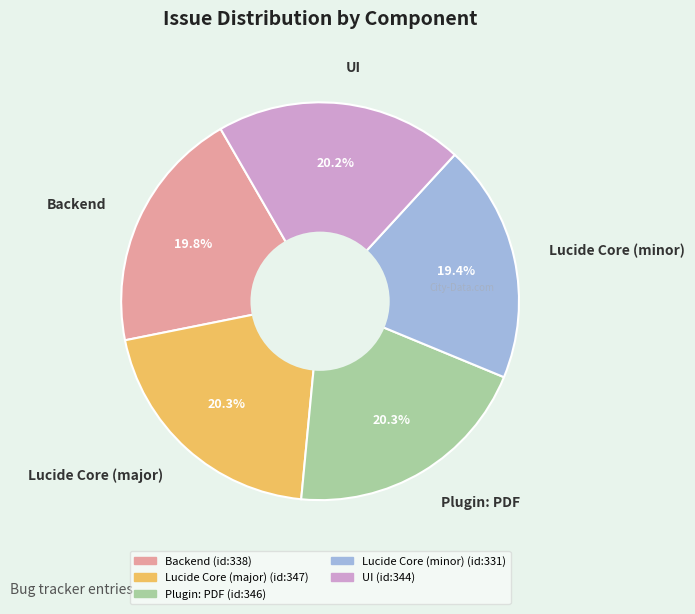

Is there any slice that represents more than half of the pie?

No